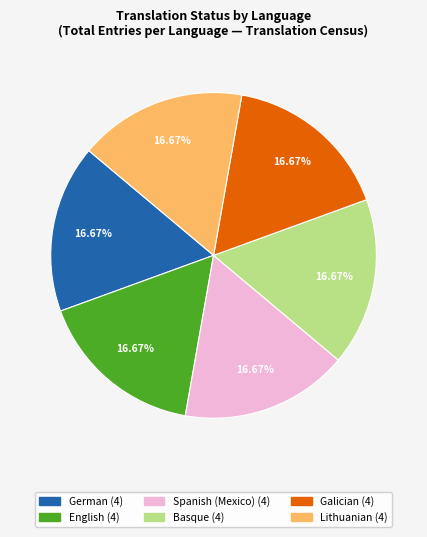

How many slices are in this pie chart?

6